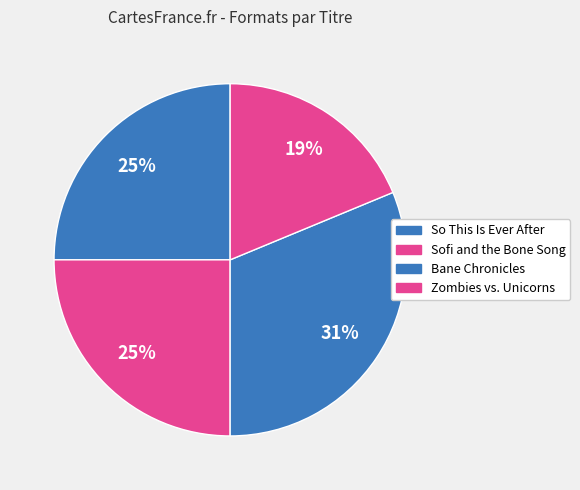

To the nearest percent, what percentage of the pie is Sofi and the Bone Song?

25%